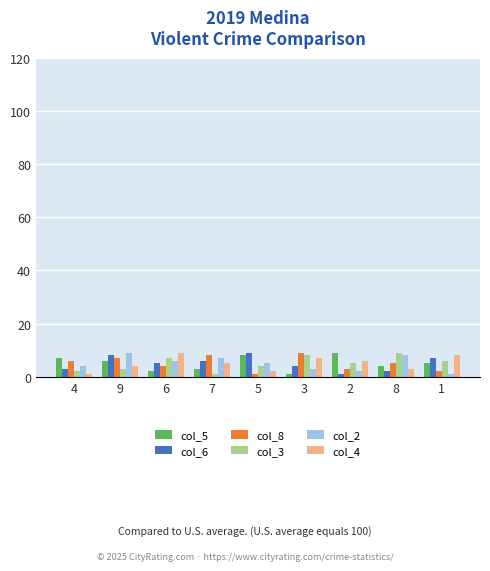

Which series changed the most between 6 and 2?

col_5